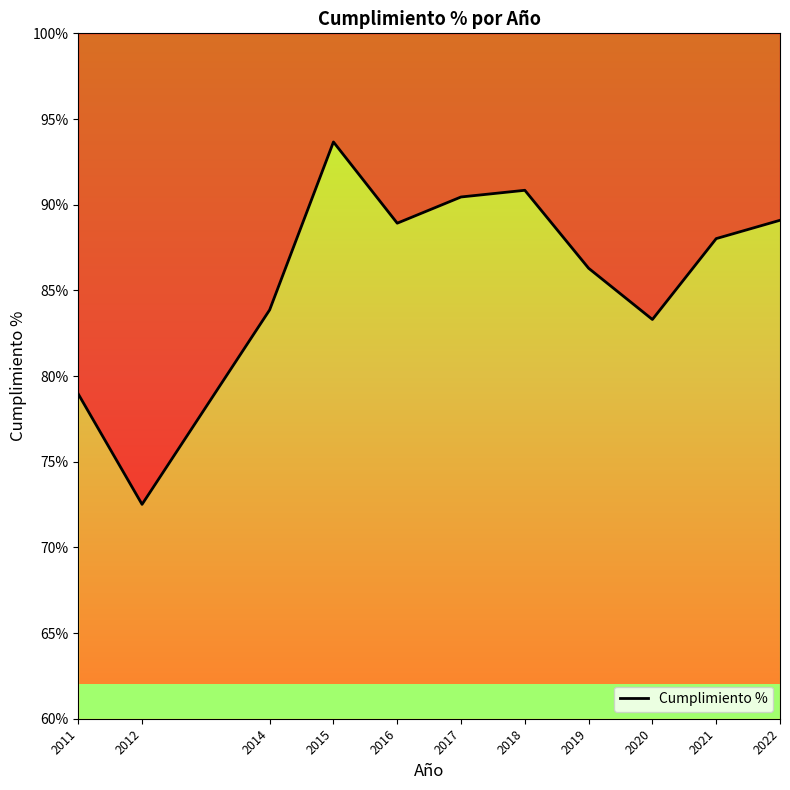

What is the value of the 8th point from the left?

86.3